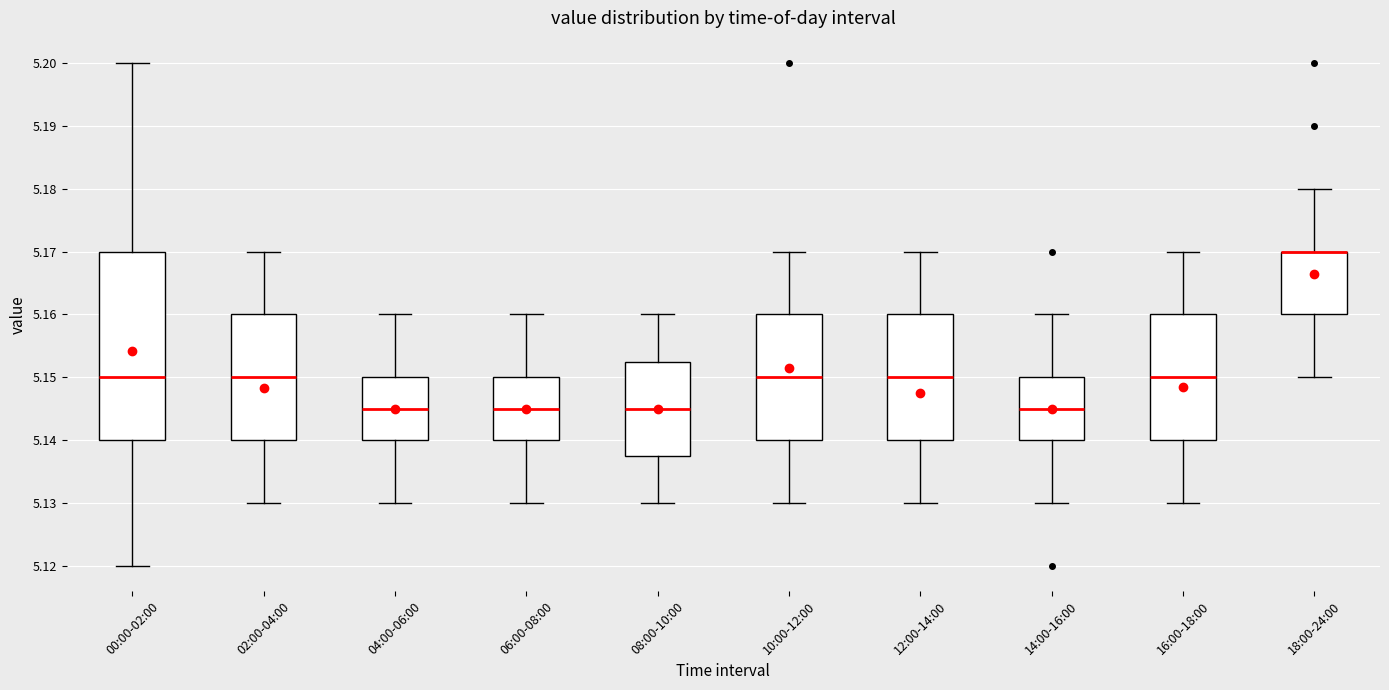

Reading left to right, transcribe this box plot: for each box, give where its median line is, the range the box spans, and where its two whiskers end, as read against the y-axis. The values are not printed on the chart, so give them approximately, as read against the axis.

00:00-02:00: median 5.150, box 5.140 to 5.170, whiskers 5.120 to 5.200
02:00-04:00: median 5.150, box 5.140 to 5.160, whiskers 5.130 to 5.170
04:00-06:00: median 5.145, box 5.140 to 5.150, whiskers 5.130 to 5.160
06:00-08:00: median 5.145, box 5.140 to 5.150, whiskers 5.130 to 5.160
08:00-10:00: median 5.145, box 5.138 to 5.153, whiskers 5.130 to 5.160
10:00-12:00: median 5.150, box 5.140 to 5.160, whiskers 5.130 to 5.170
12:00-14:00: median 5.150, box 5.140 to 5.160, whiskers 5.130 to 5.170
14:00-16:00: median 5.145, box 5.140 to 5.150, whiskers 5.130 to 5.160
16:00-18:00: median 5.150, box 5.140 to 5.160, whiskers 5.130 to 5.170
18:00-24:00: median 5.170 (drawn on the box's upper edge), box 5.160 to 5.170, whiskers 5.150 to 5.180